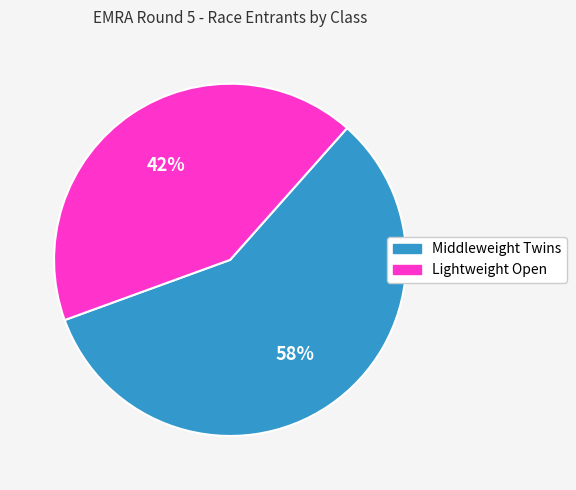

Is it true that Middleweight Twins is 58% of the pie?

True